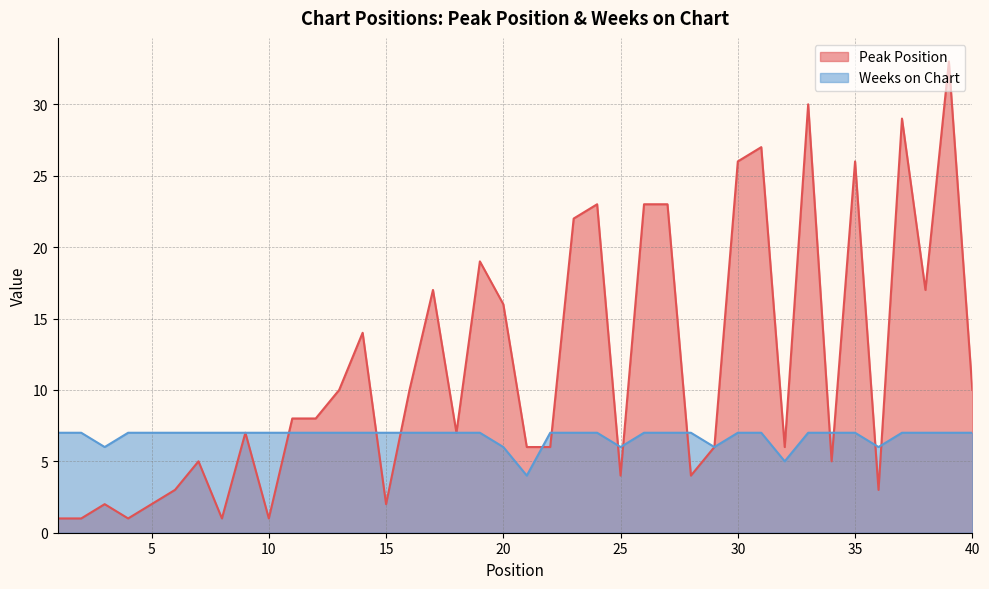

At which category is the sum across all series the highest?

39